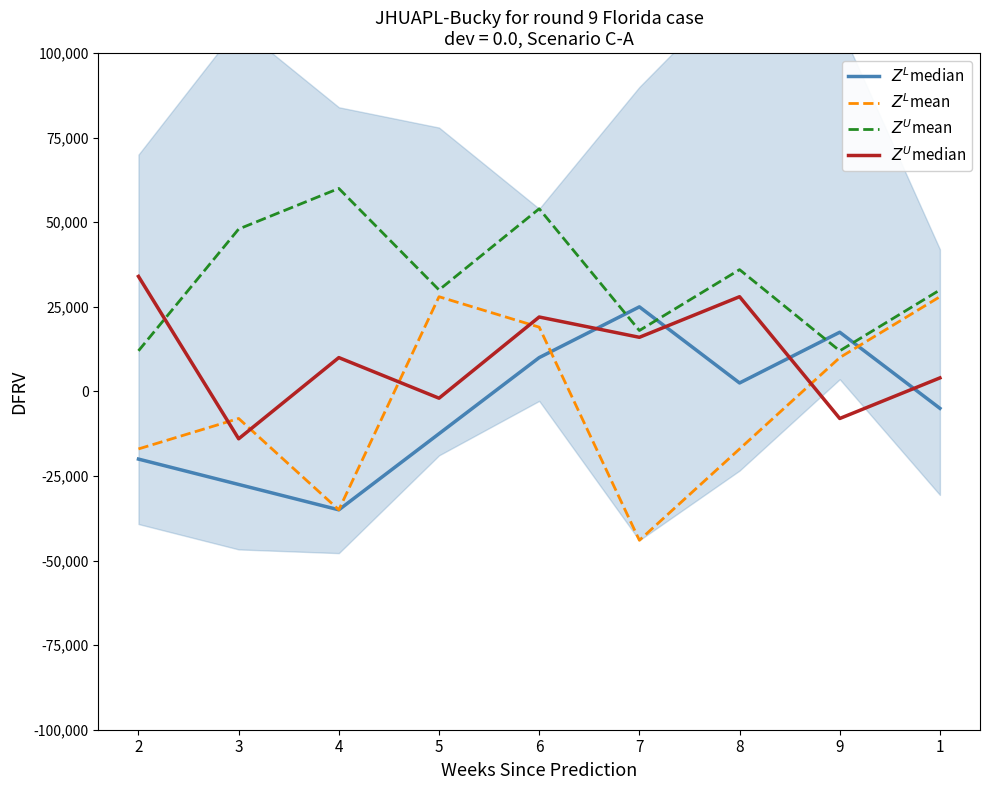

True or false: $Z^U$mean and $Z^L$mean cross at least once.

False